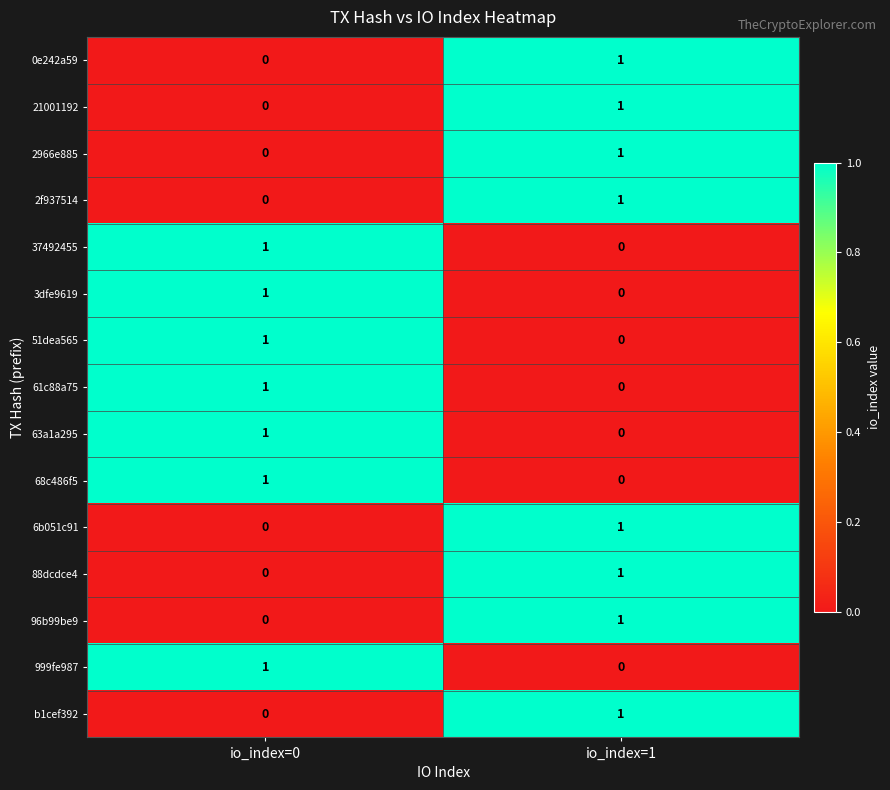

Is the value of 63a1a295 at io_index=0 greater than the value of 88dcdce4 at io_index=0?

Yes